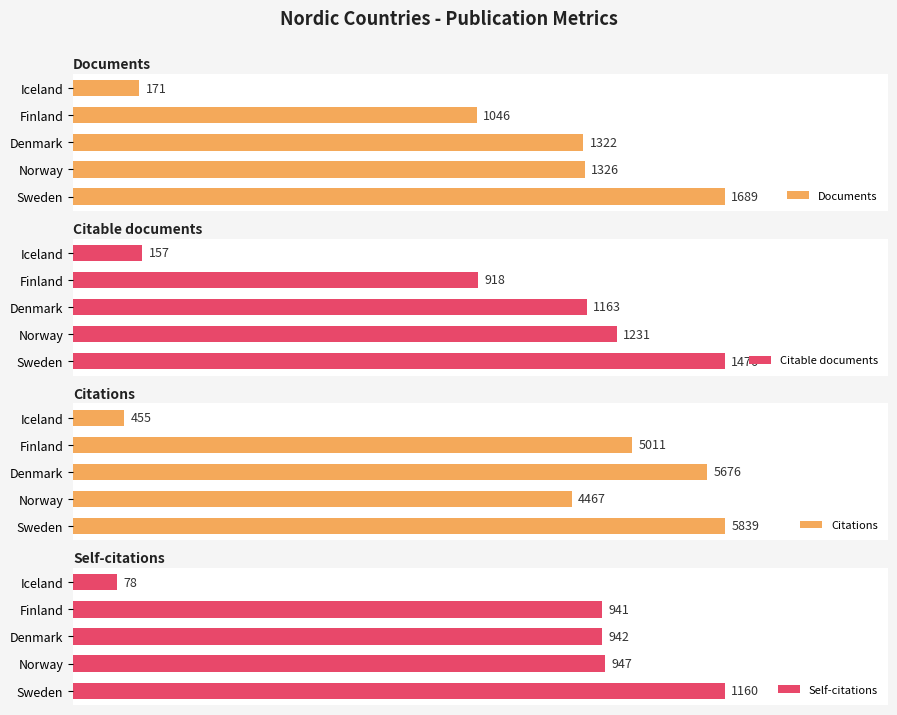

At how many categories does at least one series exceed 5801?

1